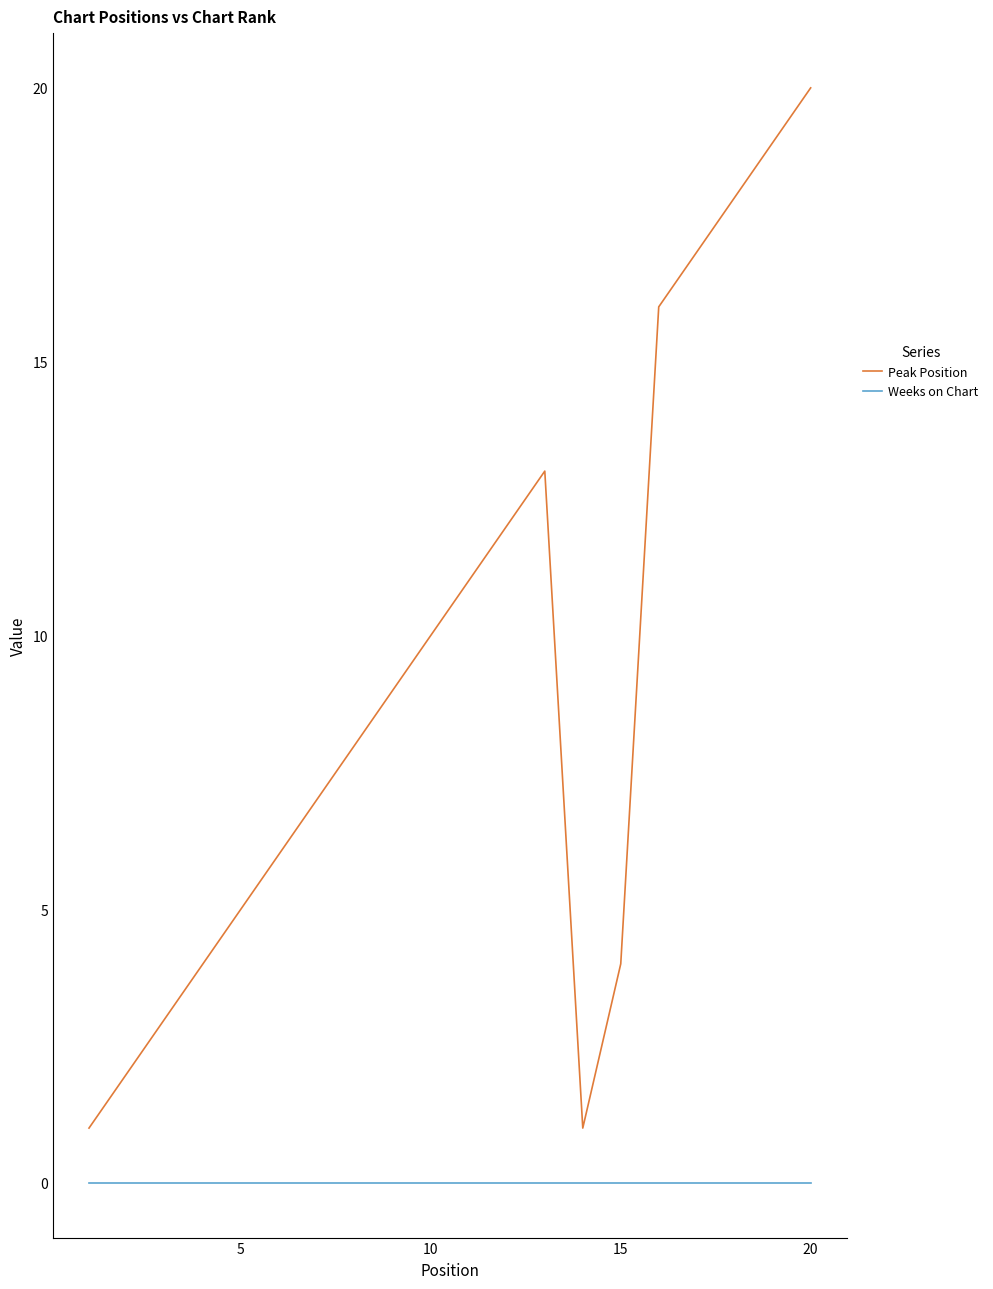

What is the lowest value of the Peak Position series?

1